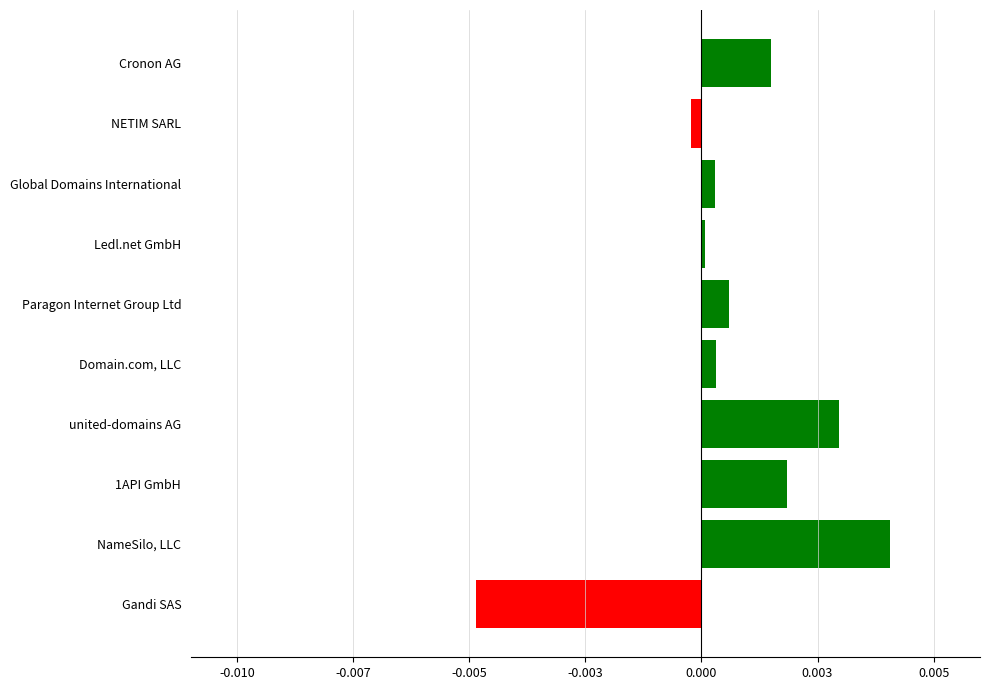

Rank the categories by value from lowest to highest.

Gandi SAS, NETIM SARL, Ledl.net GmbH, Global Domains International, Domain.com, LLC, Paragon Internet Group Ltd, Cronon AG, 1API GmbH, united-domains AG, NameSilo, LLC